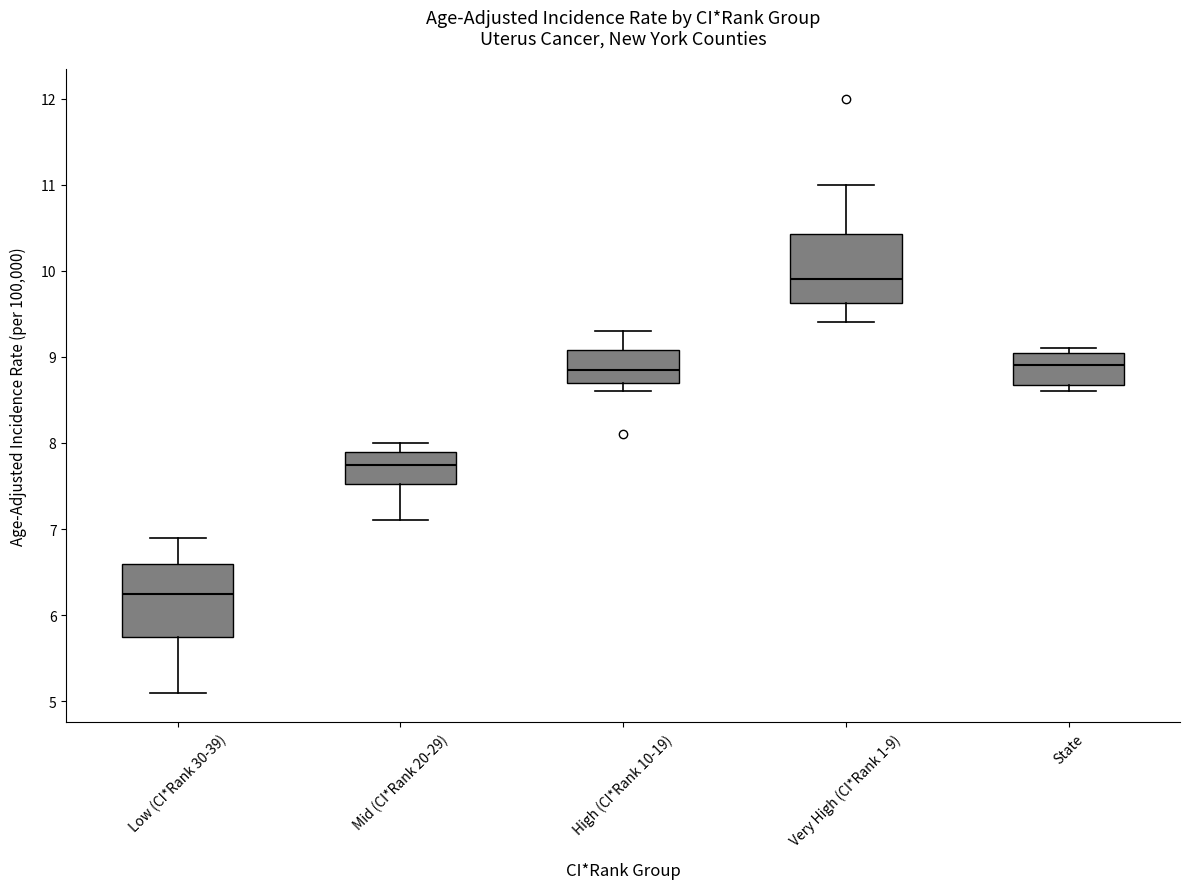

Reading left to right, transcribe this box plot: for each box, give where its median line is, the range the box spans, and where its two whiskers end, as read against the y-axis. The values are not printed on the chart, so give them approximately, as read against the axis.

Low (CI*Rank 30-39): median 6.3, box 5.8 to 6.6, whiskers 5.1 to 6.9
Mid (CI*Rank 20-29): median 7.8, box 7.5 to 7.9, whiskers 7.1 to 8.0
High (CI*Rank 10-19): median 8.9, box 8.7 to 9.1, whiskers 8.6 to 9.3
Very High (CI*Rank 1-9): median 9.9, box 9.6 to 10.4, whiskers 9.4 to 11.0
State: median 8.9, box 8.7 to 9.1, whiskers 8.6 to 9.1 (just above the box's upper edge)